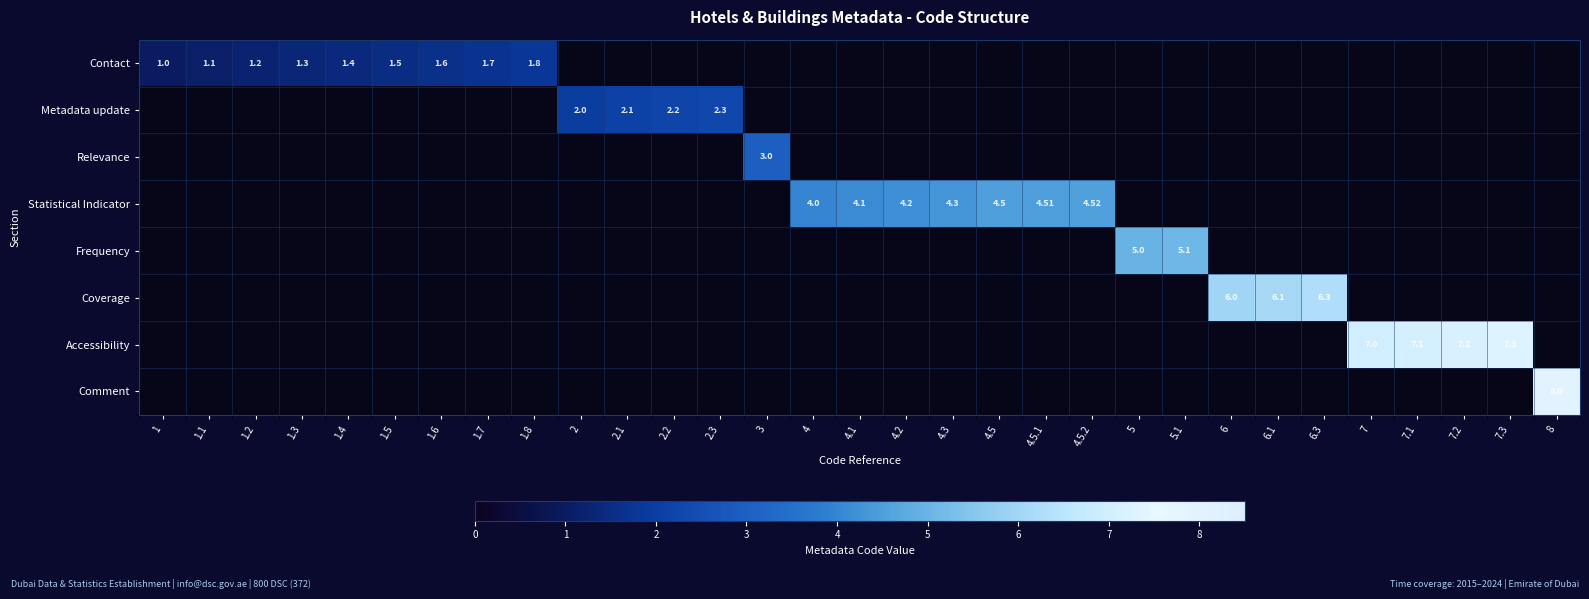

Is it true that Statistical Indicator equals 1.9 at 5.1?

False